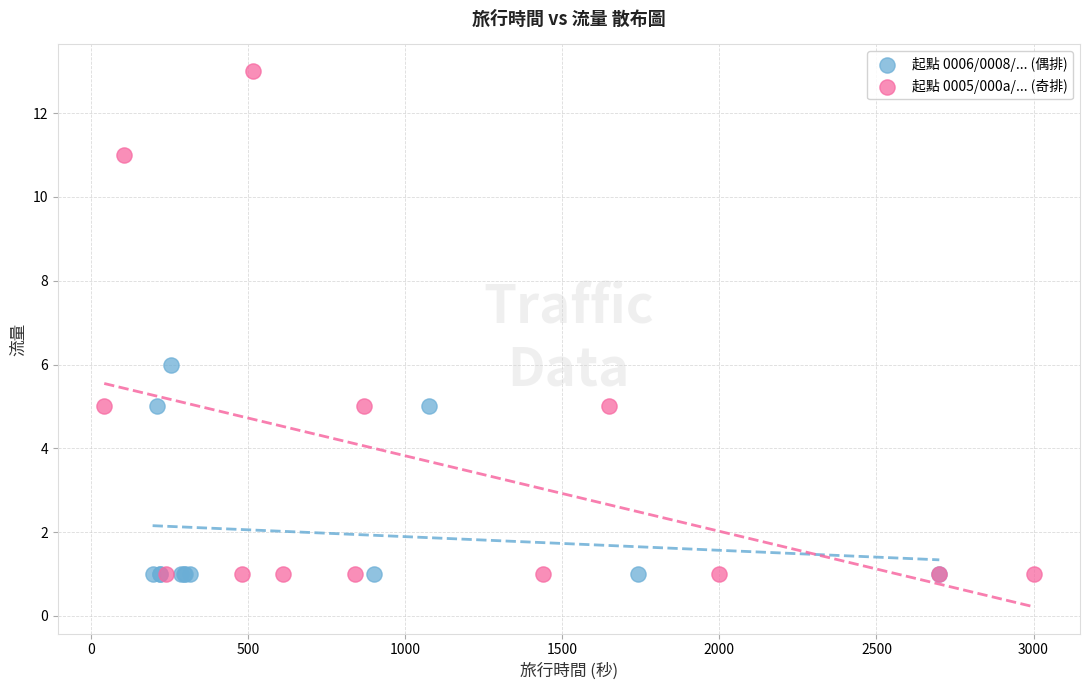

Which series contains the highest Y value?

起點 0005/000a/... (奇排)